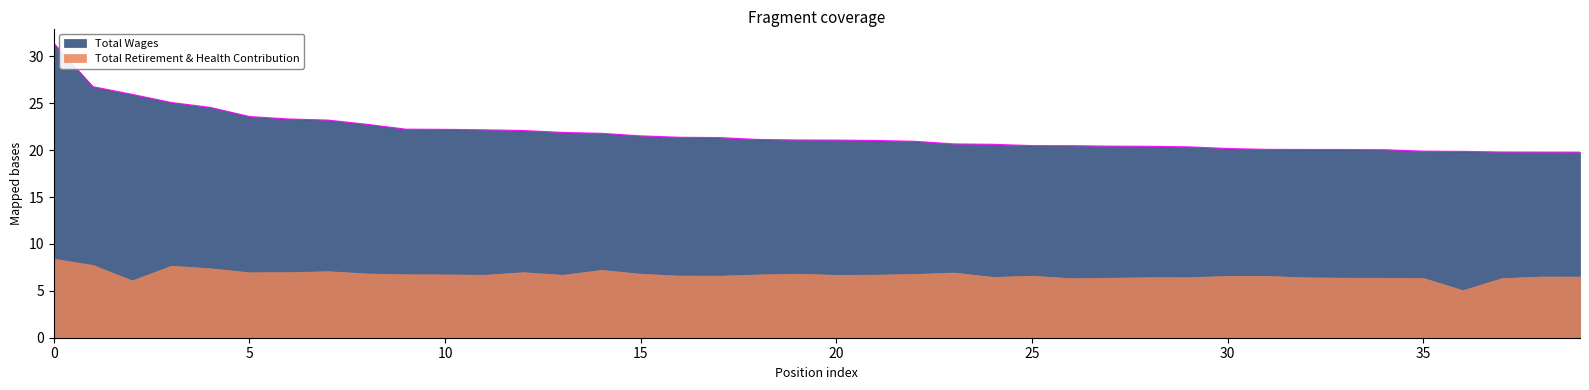

List the series in order of their overall mean, lowest first.

Total Retirement & Health Contribution, Total Wages